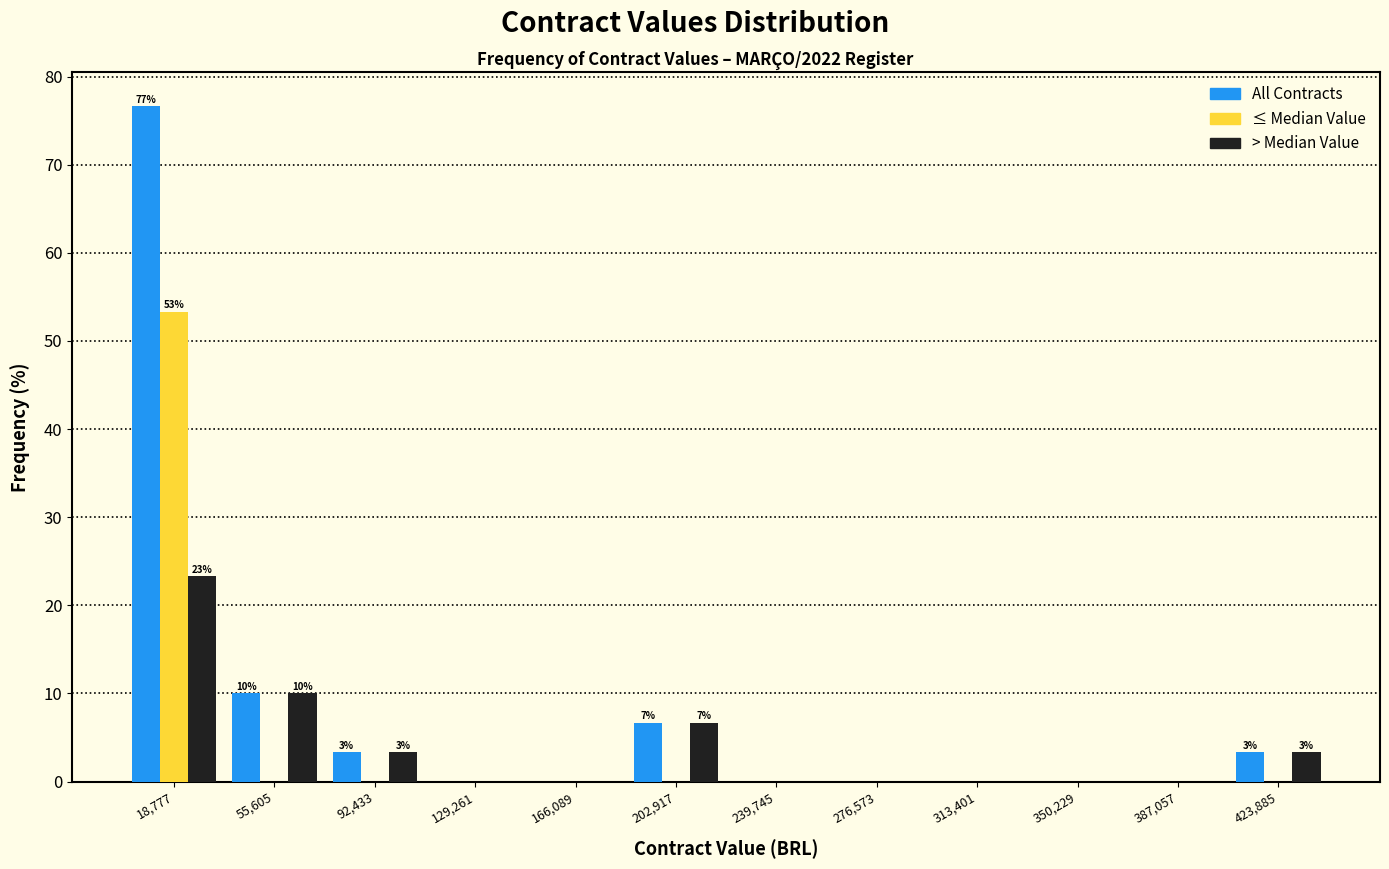

In the All Contracts series, which range on the x-axis has the tallest bar?

0 to 35000